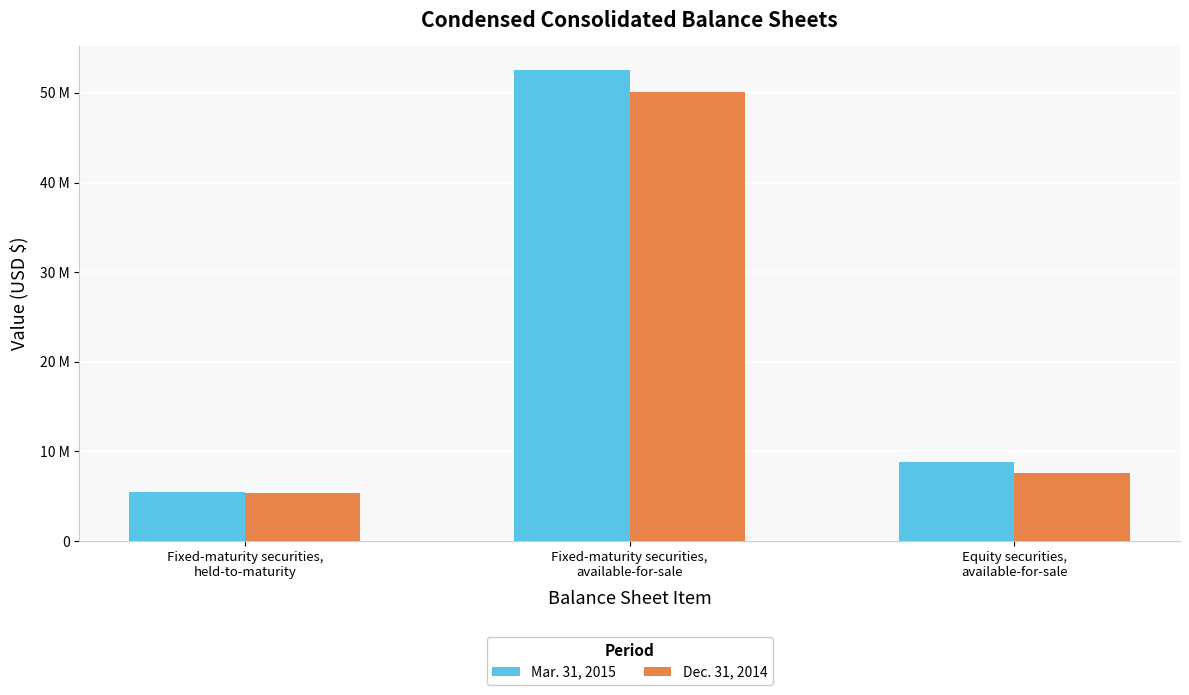

What is the minimum value shown in the chart?

5395054